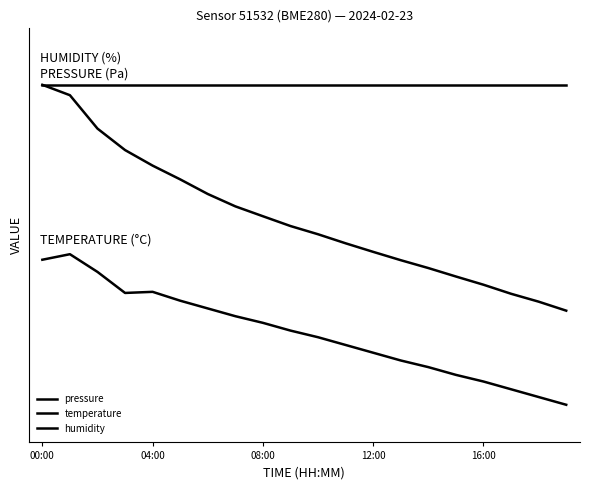

Is this an area chart (filled region under the line)?

No